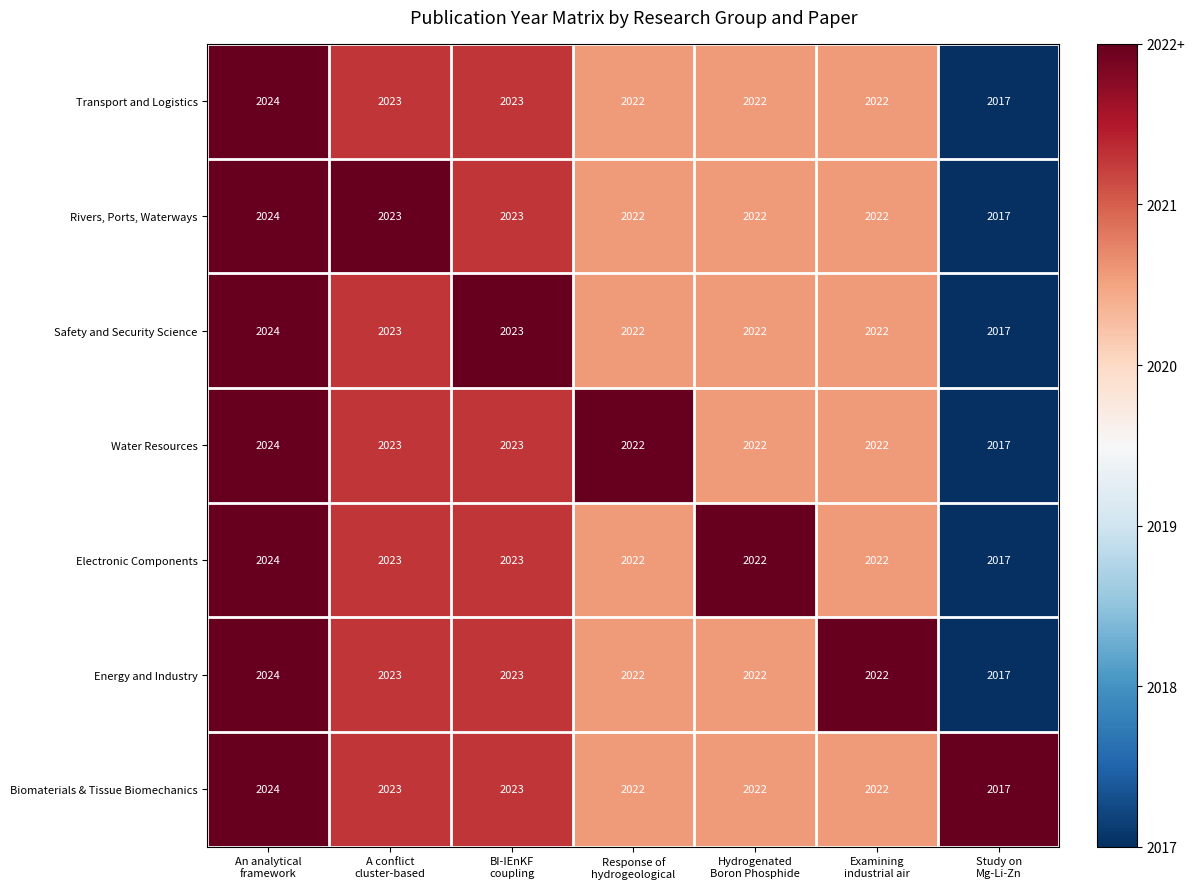

How many distinct data groups are displayed?

7